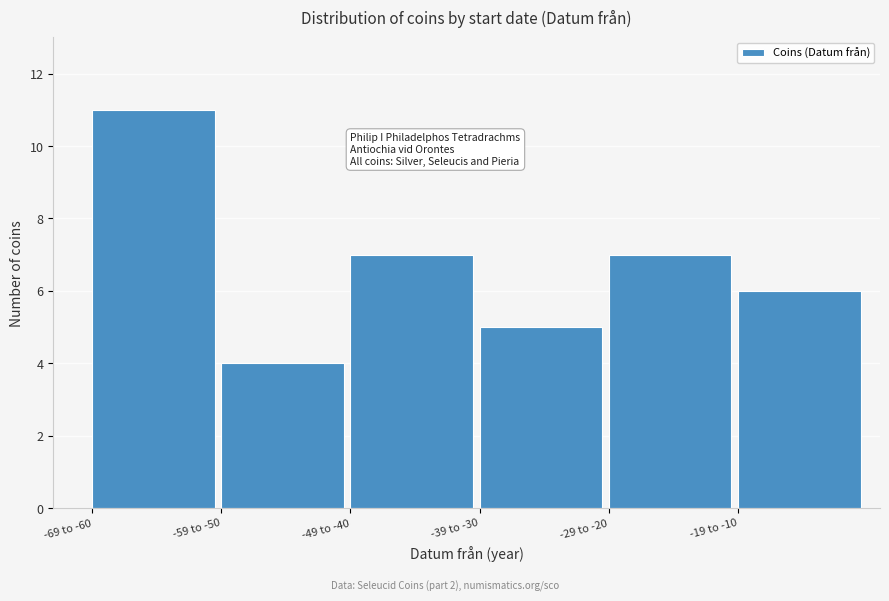

Reading right to left, what are all the values shown in this chart?

-19 to -10=6	-29 to -20=7	-39 to -30=5	-49 to -40=7	-59 to -50=4	-69 to -60=11